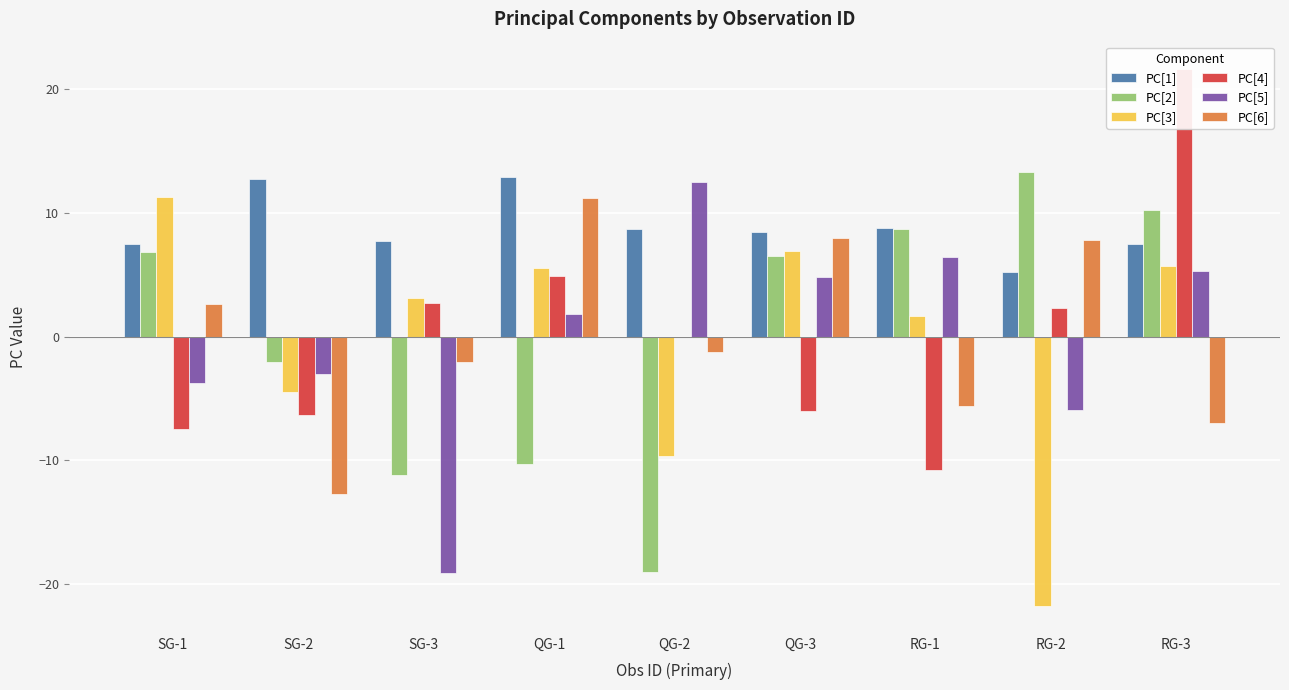

Between RG-2 and SG-3, which is larger?

SG-3